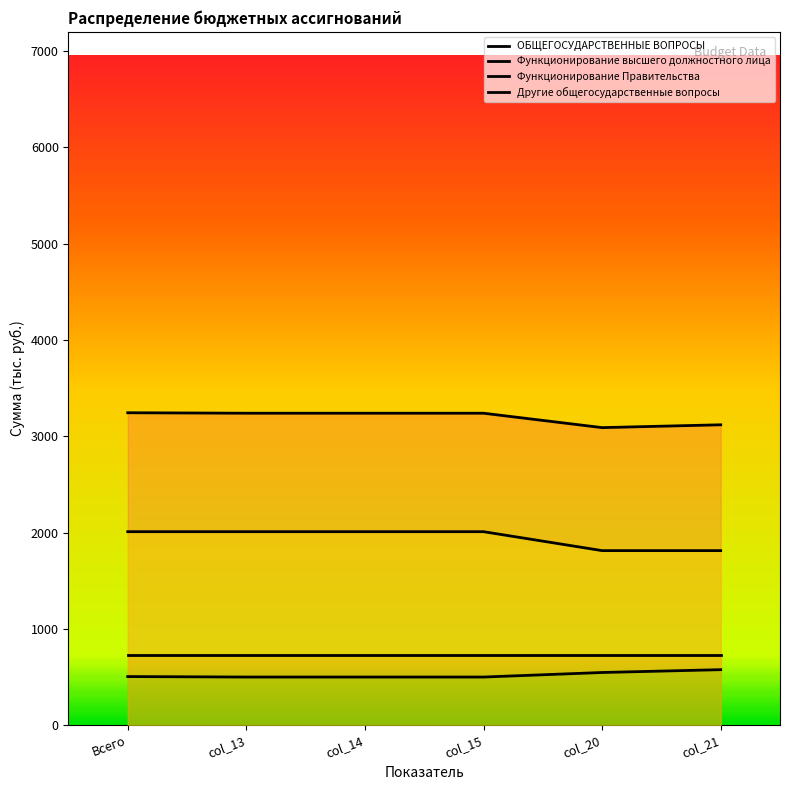

What is the label of the 5th point from the right?

col_13